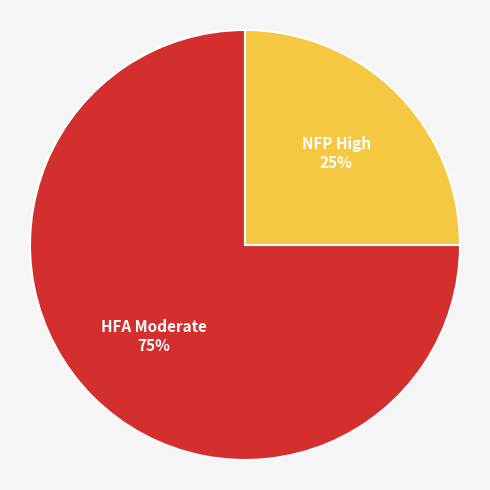

Count the number of slices in the pie.

2